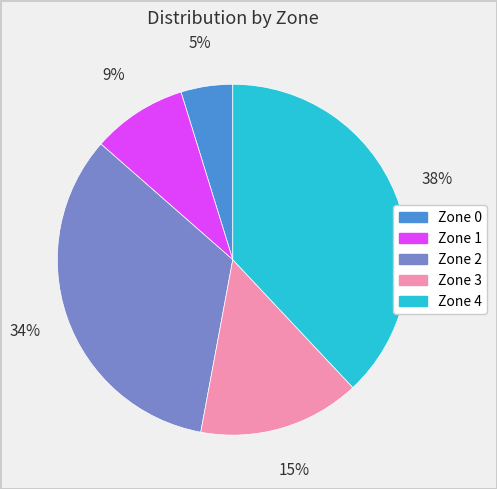

Is it true that Zone 3 is 7% of the pie?

False